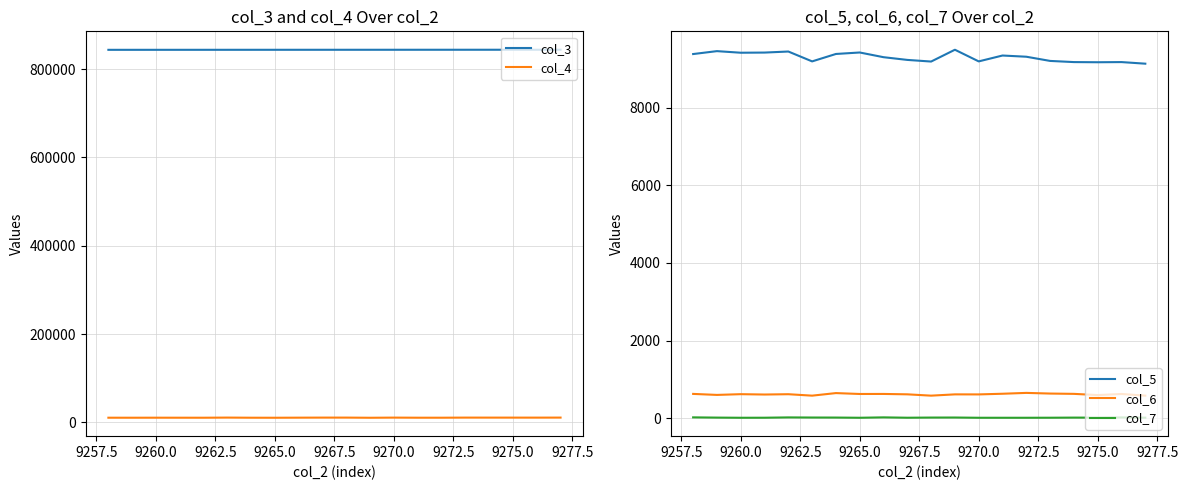

Which series has the widest spread of values?

col_4